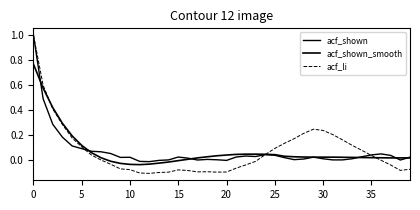

Which series has the largest total across all categories?

acf_shown_smooth